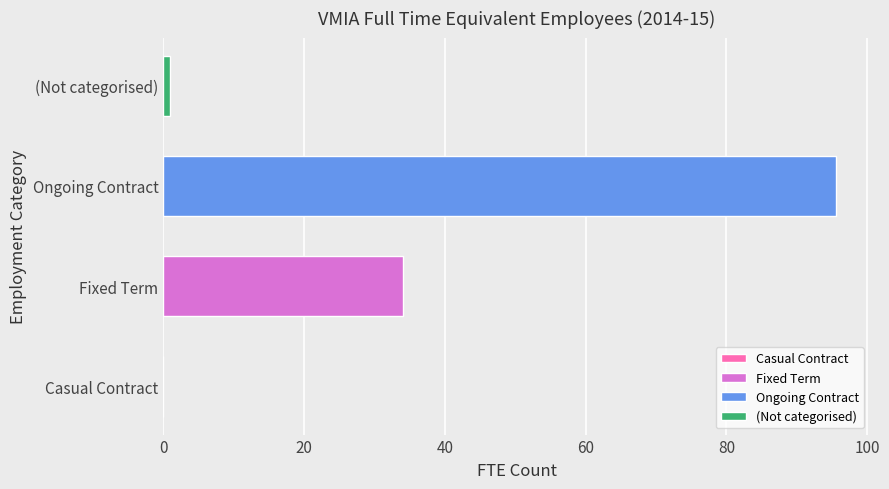

Between Ongoing Contract and Casual Contract, which is larger?

Ongoing Contract